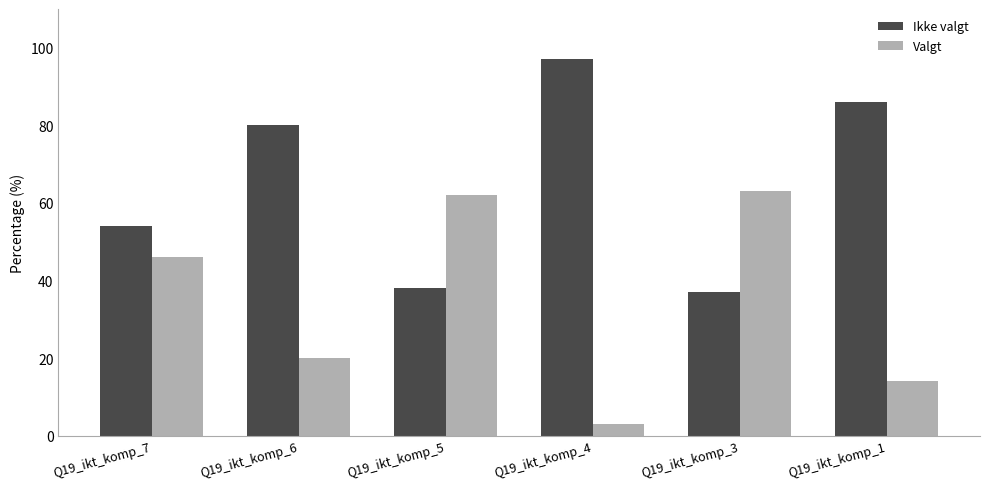

Count the number of categories in the chart.

6